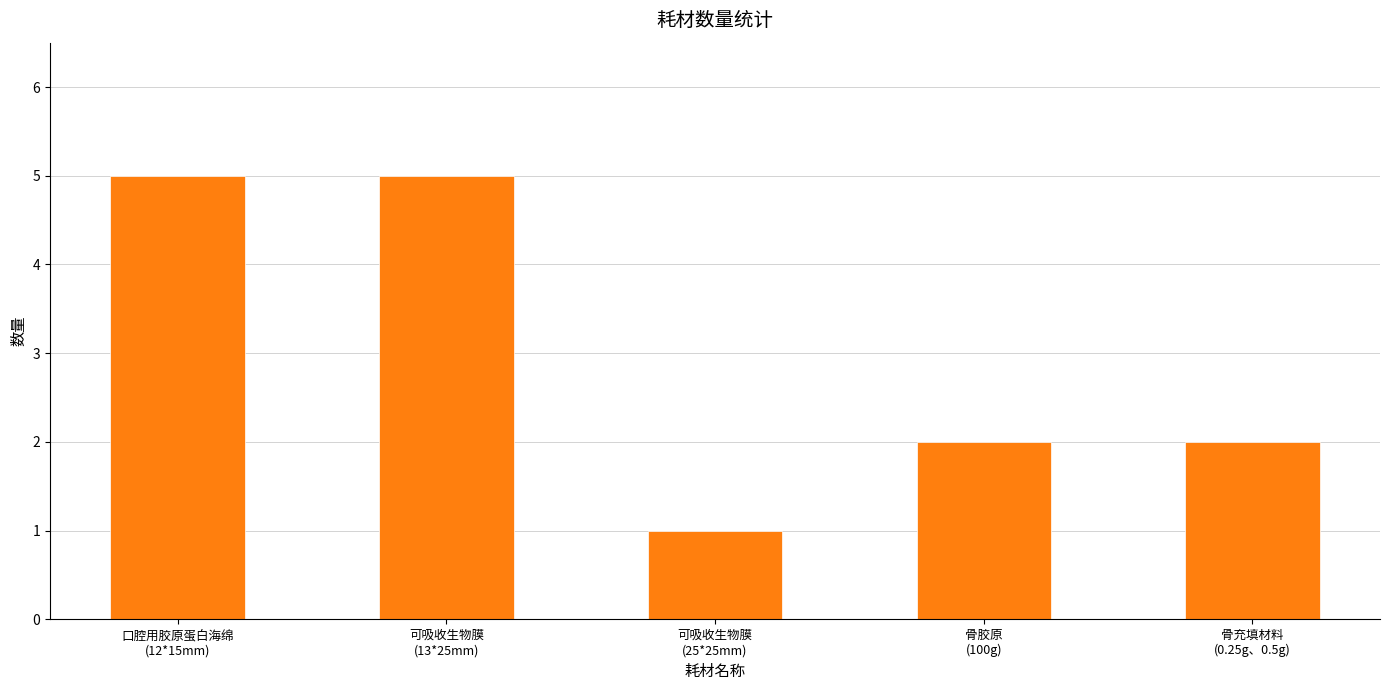

What is the maximum value shown in the chart?

5